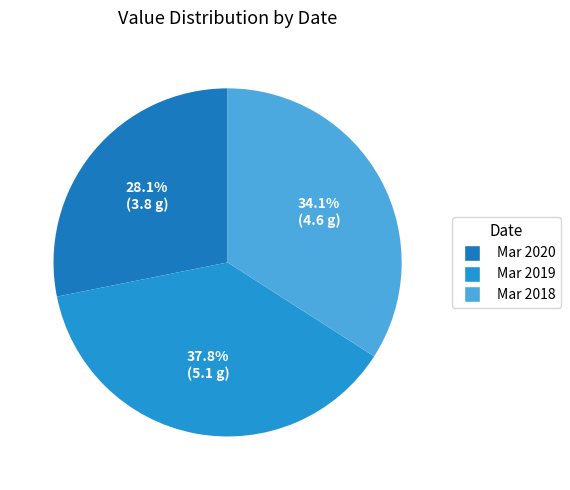

Is there a majority slice in this chart?

No